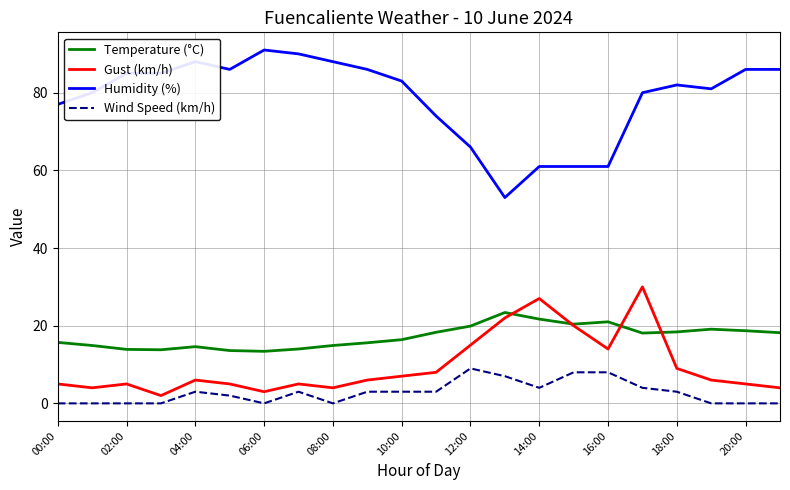

Which series has the largest total across all categories?

Humidity (%)